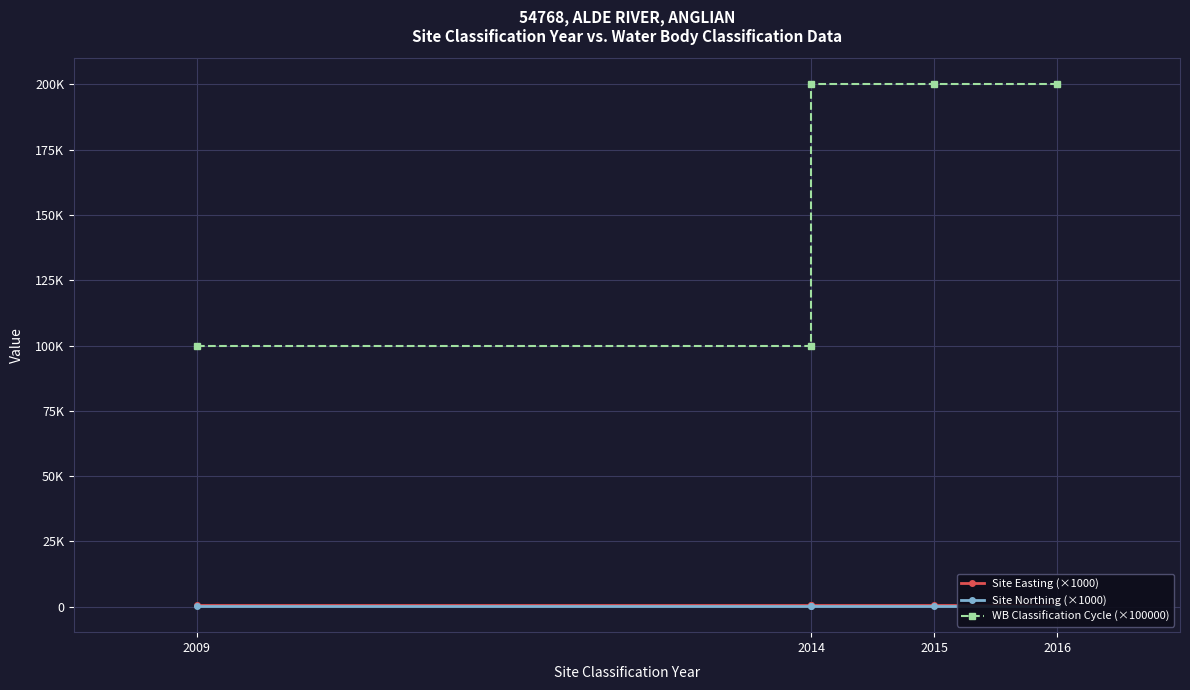

Count the number of data series in this chart.

3